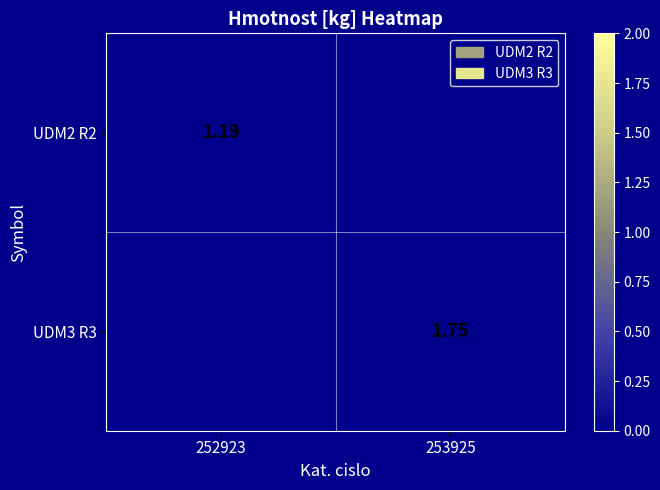

The value of UDM2 R2 at 252923 is 1.2. True or false?

True